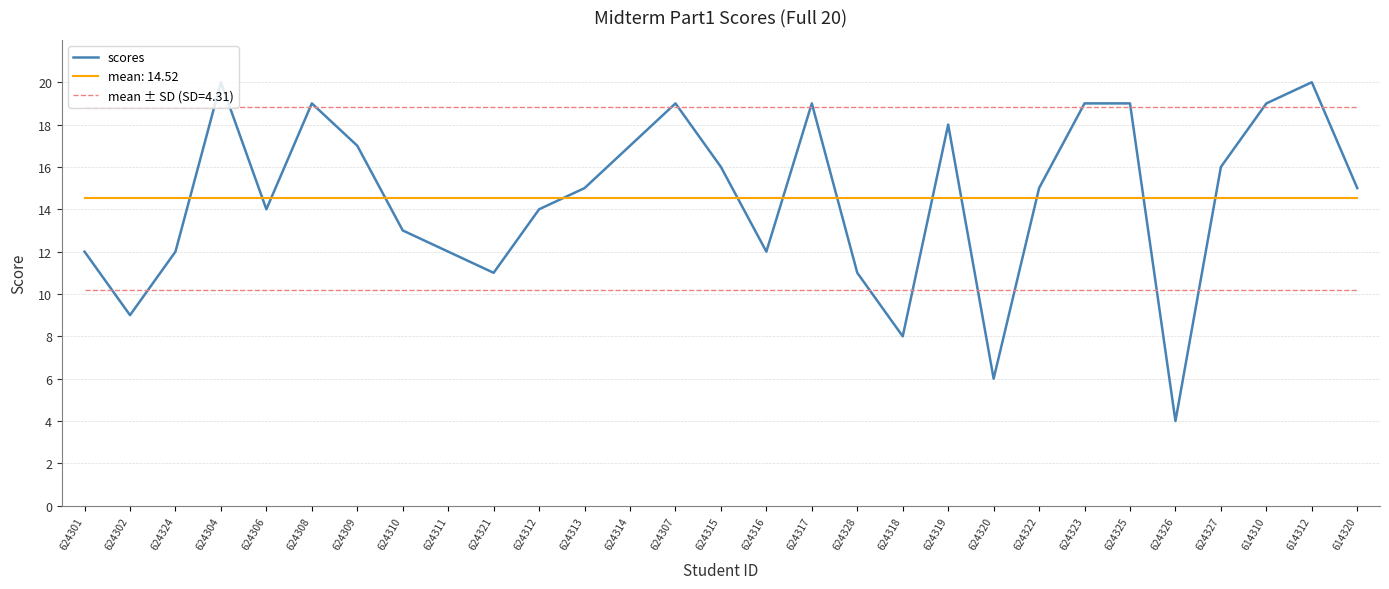

List the series in order of their peak value, lowest first.

mean: 14.52, mean ± SD (SD=4.31), scores